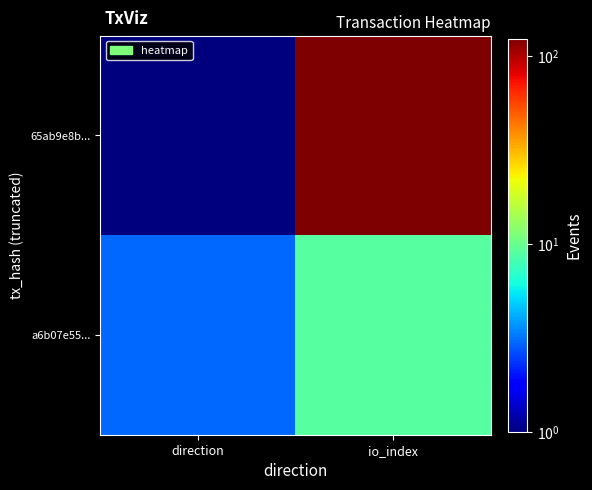

Which series changed the most between direction and io_index?

65ab9e8b...